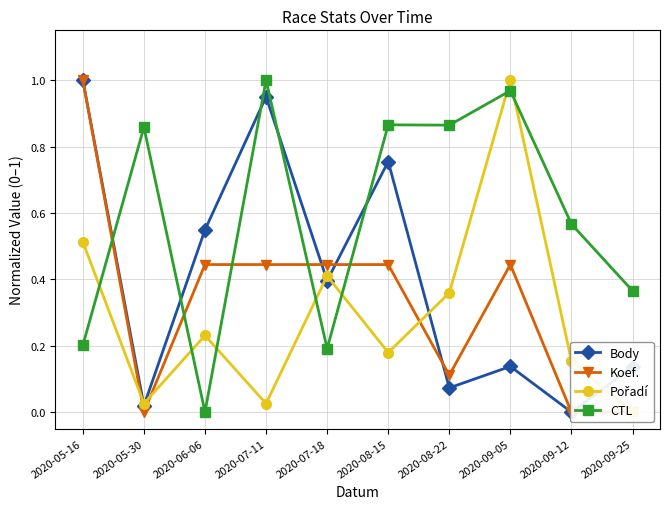

How many Koef. values are between 0 and 1?

10